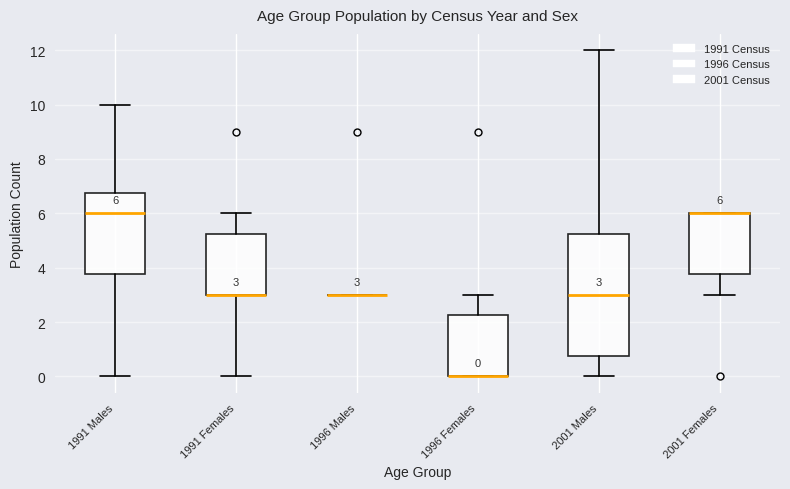

Which box is the tallest, from its lower edge to its upper edge?

2001 Males